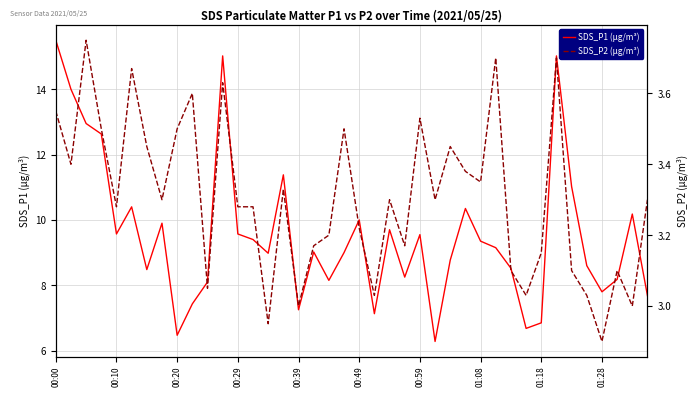

What is the difference between the second highest and second lowest values in the SDS_P1 (µg/m³) series?

8.6